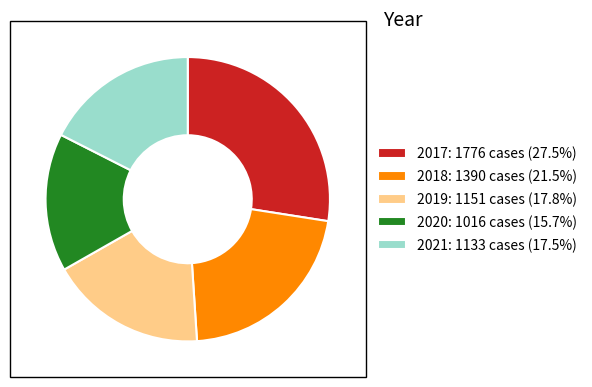

Combined, do 2019 and 2017 account for over 50%?

No